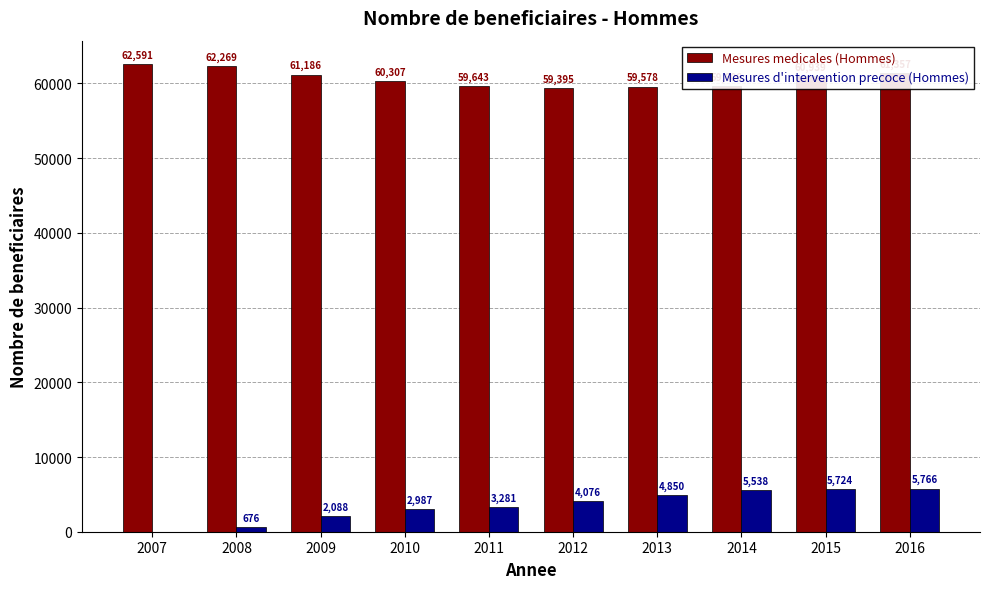

What is the maximum value shown in the chart?

62591